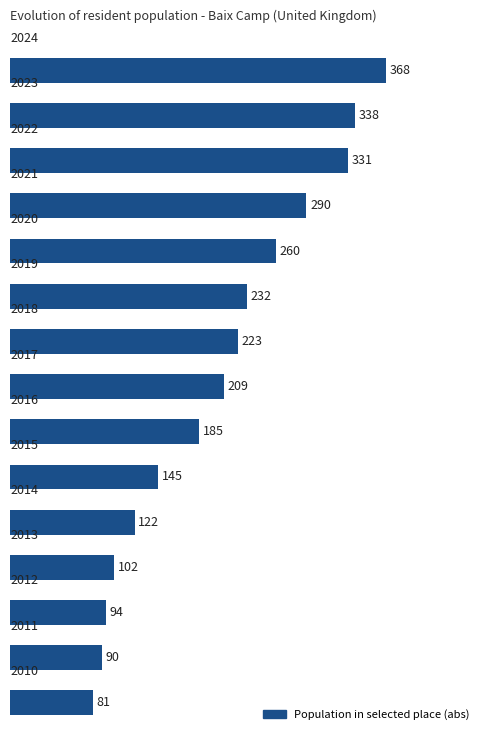

What is the minimum value shown in the chart?

81